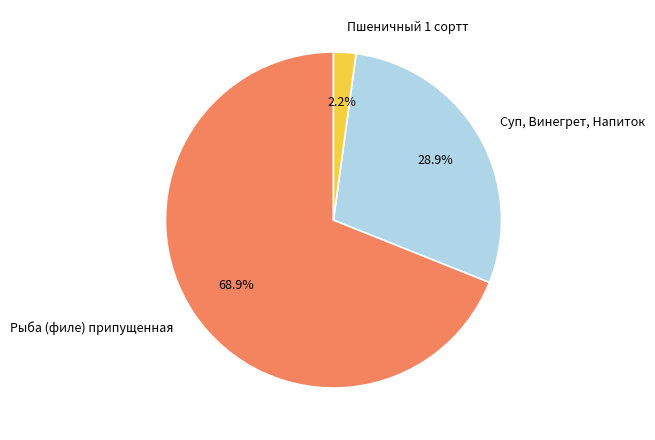

Which category has the biggest portion of the pie?

Рыба (филе) припущенная